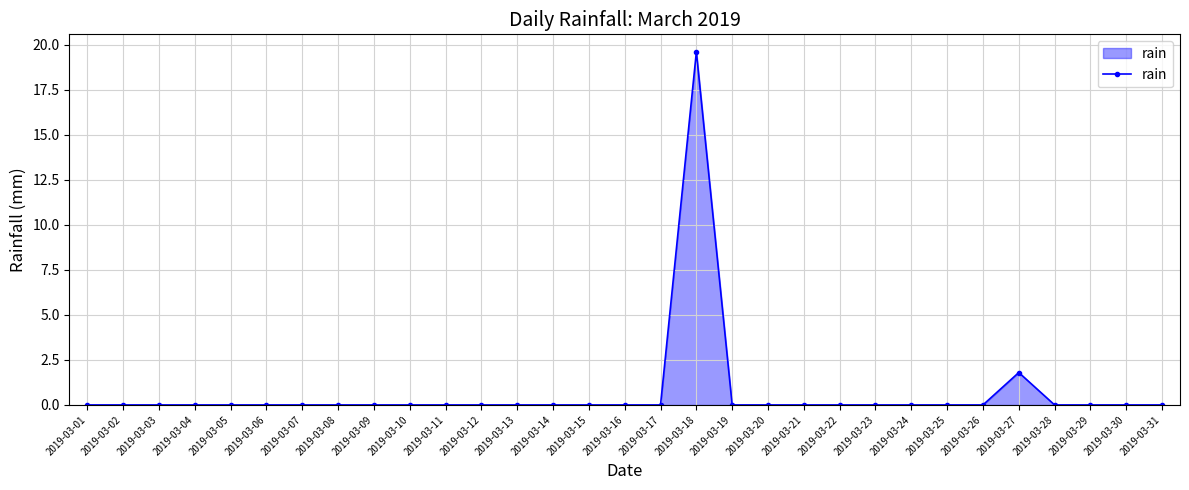

What is the difference between the maximum and minimum values?

19.6